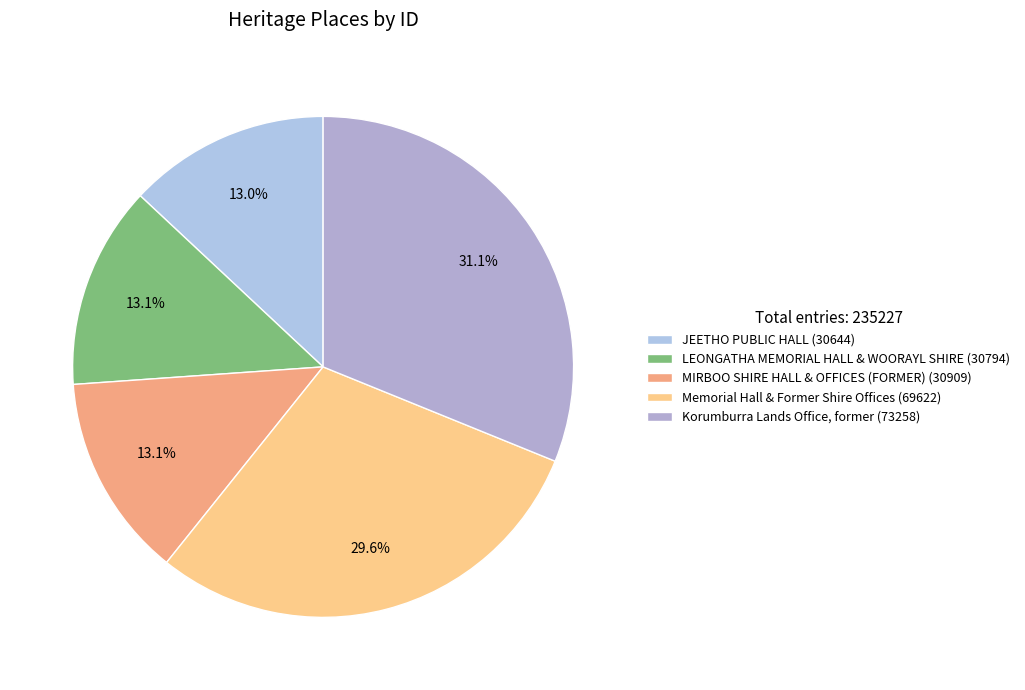

Combined, what portion of the pie is MIRBOO SHIRE HALL & OFFICES (FORMER) and Memorial Hall & Former Shire Offices?

42.7%